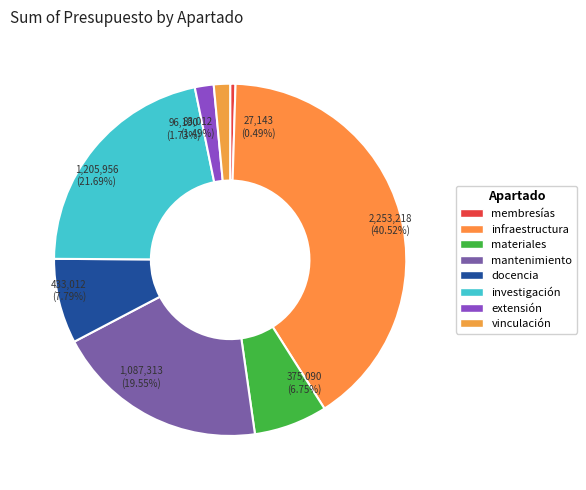

How many segments does this pie chart have?

8